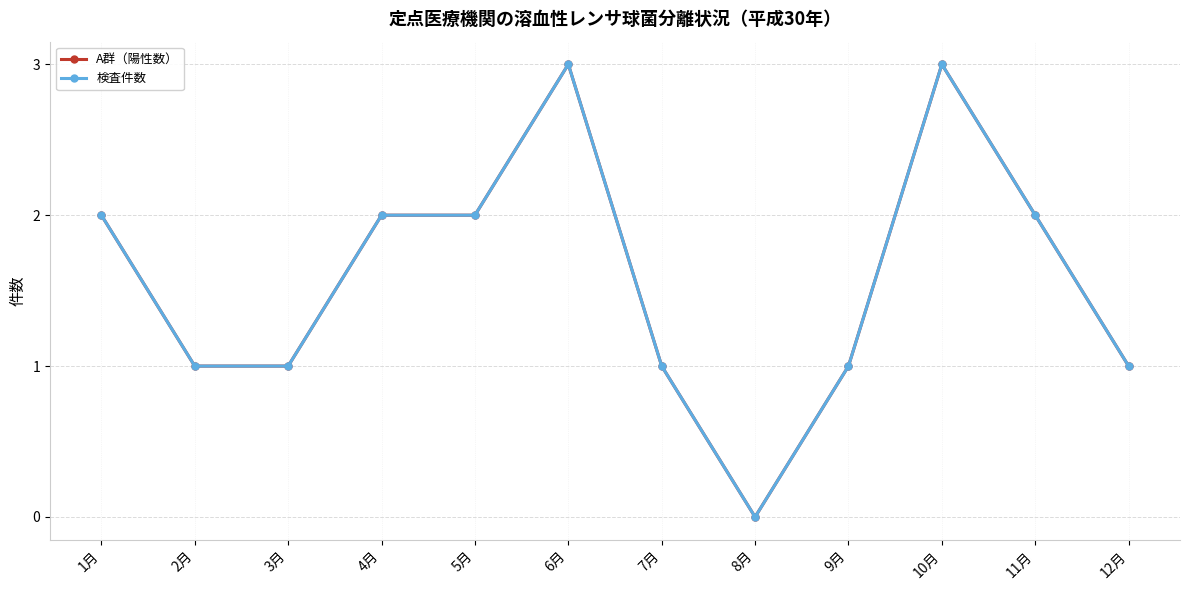

What is the label of the 3rd point from the left?

3月